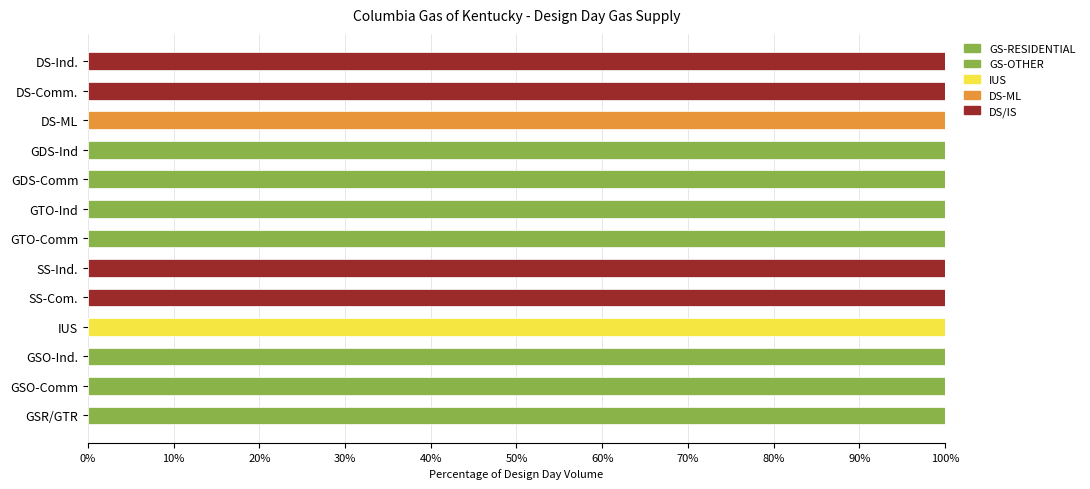

What position from the left is 90%?

10